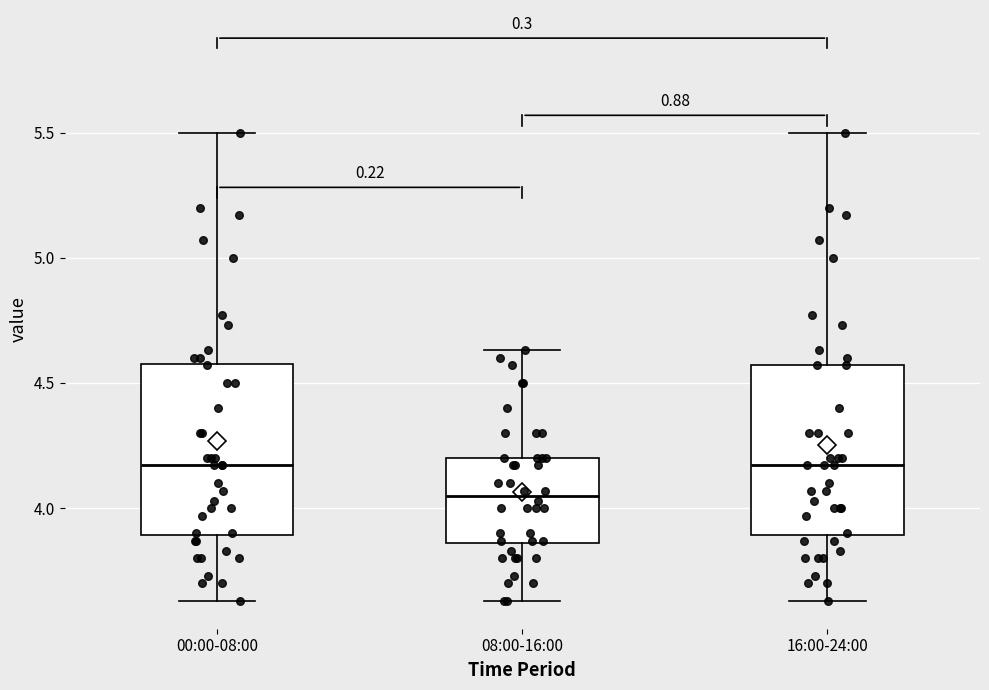

Reading left to right, read every box against the y-axis: the position of its median line, the range the box covers, and the ends of its whiskers. The values are not printed on the chart, so give them approximately, as read against the axis.

00:00-08:00: median 4.15, box 3.90 to 4.60, whiskers 3.65 to 5.50
08:00-16:00: median 4.05, box 3.85 to 4.20, whiskers 3.65 to 4.65
16:00-24:00: median 4.15, box 3.90 to 4.55, whiskers 3.65 to 5.50